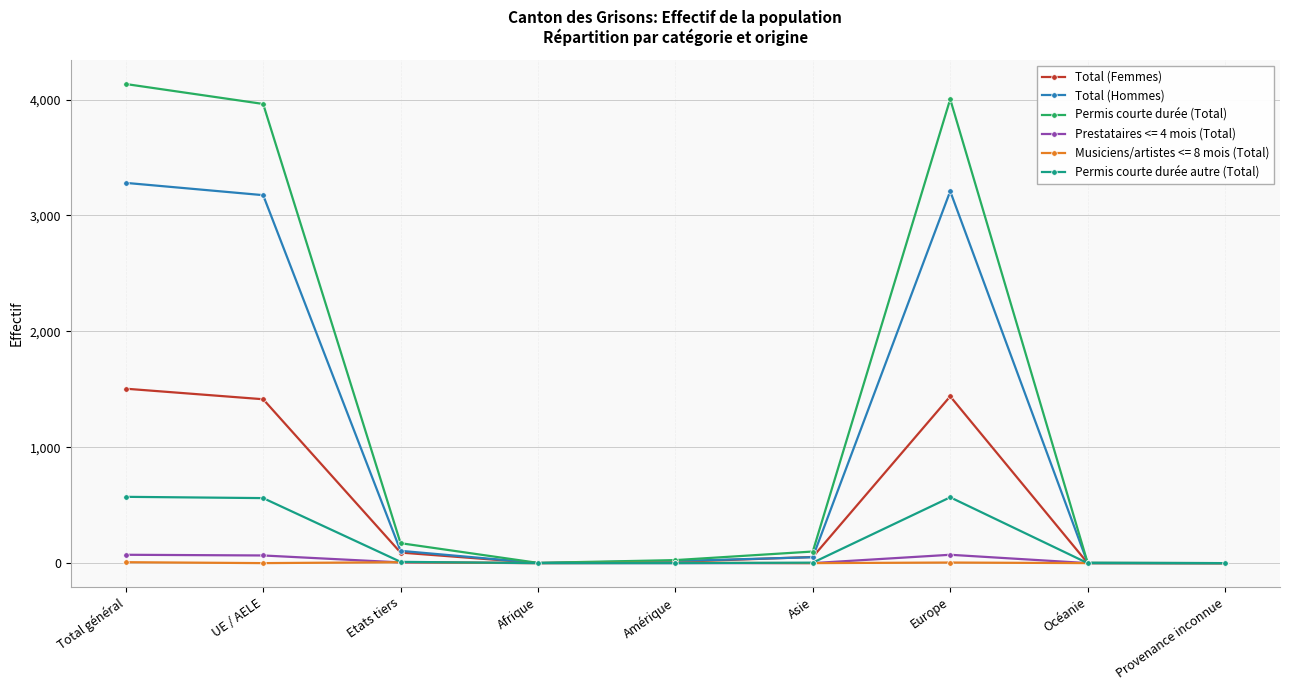

True or false: Total (Femmes) has more than 0 interior local peaks.

True